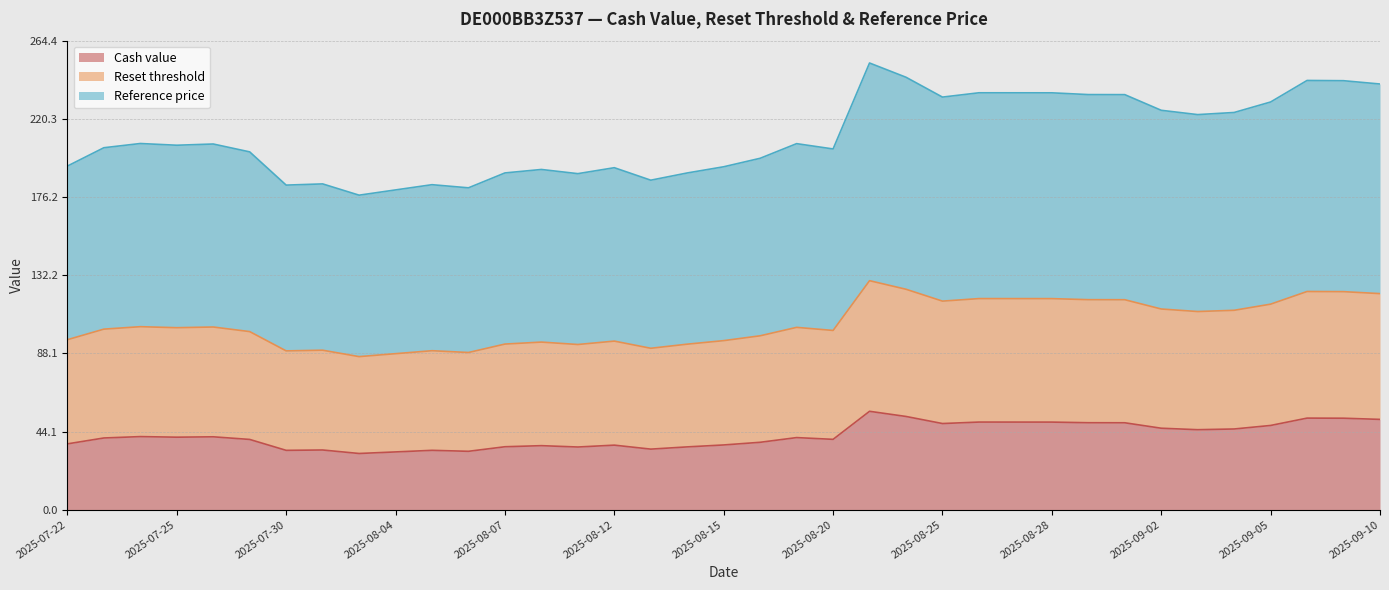

What are all the series names shown in the legend?

Cash value, Reset threshold, Reference price